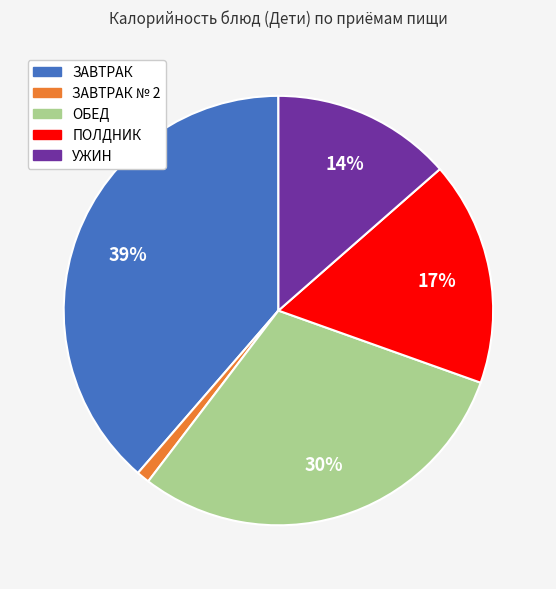

To the nearest percent, what is the average slice percentage?

20%